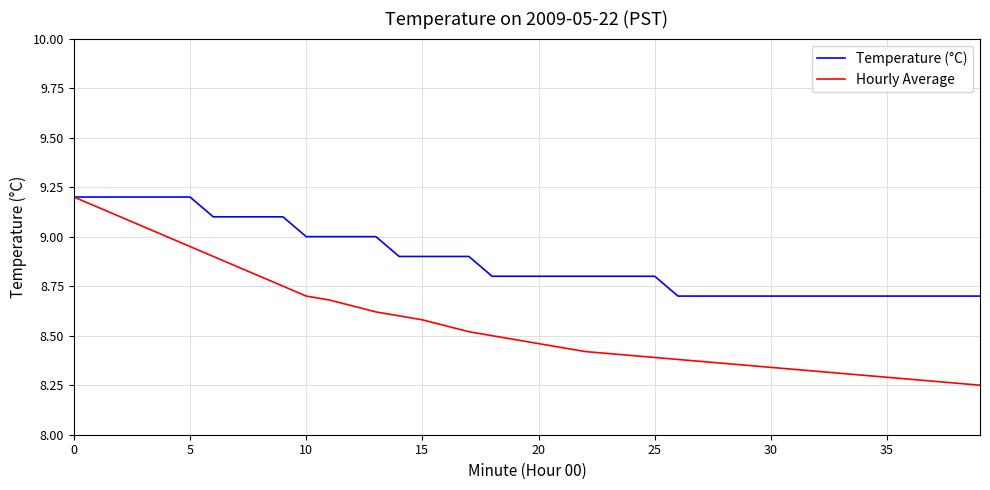

Which series has the largest total across all categories?

Temperature (°C)